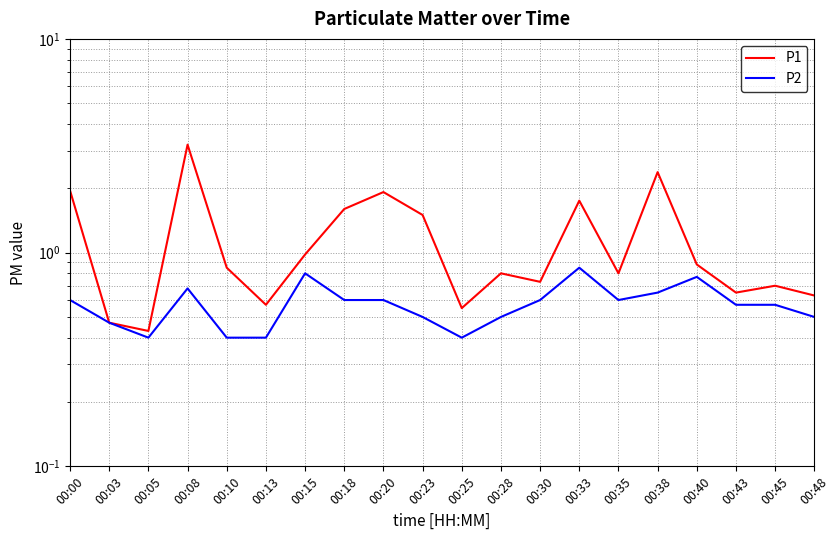

In P1, how many points are lower than both neighbors (excluding endpoints)?

6